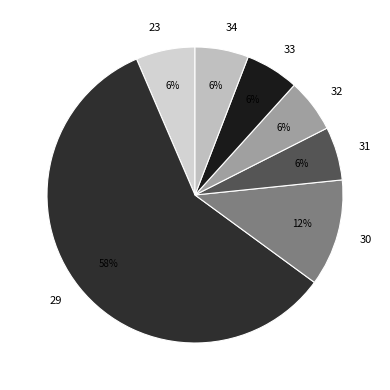

Is the sum of 34 and 31 greater than half?

No